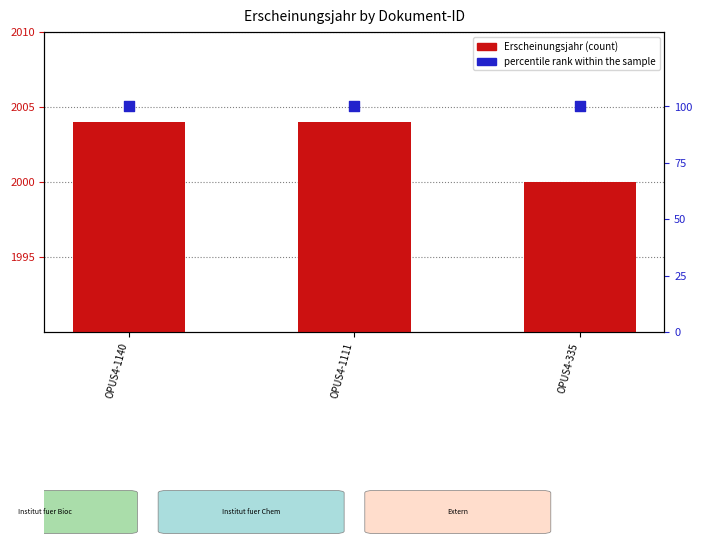

What is the total value across all series at OPUS4-1111?

2104